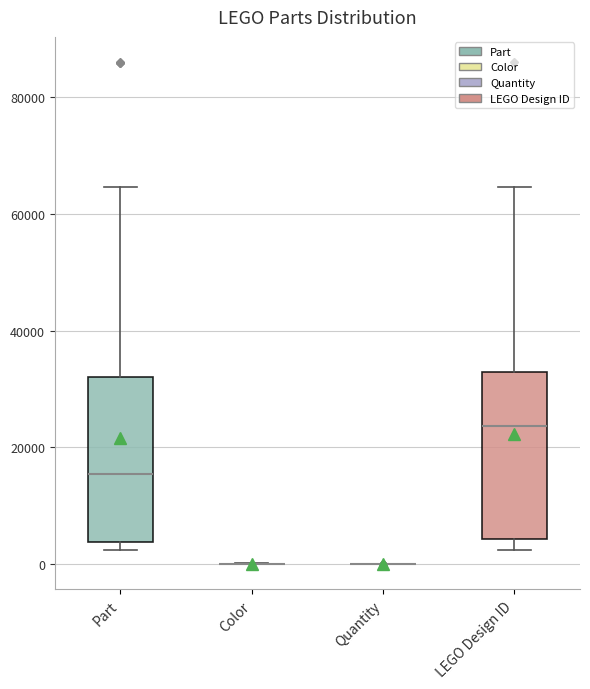

Reading left to right, read every box against the y-axis: the position of its median line, the range the box covers, and the ends of its whiskers. The values are not printed on the chart, so give them approximately, as read against the axis.

Part: median 16000, box 4000 to 32000, whiskers 2000 to 64000
Color: box collapsed to a line at 0, whiskers 0 to 0
Quantity: box collapsed to a line at 0, whiskers 0 to 0
LEGO Design ID: median 24000, box 4000 to 32000, whiskers 2000 to 64000